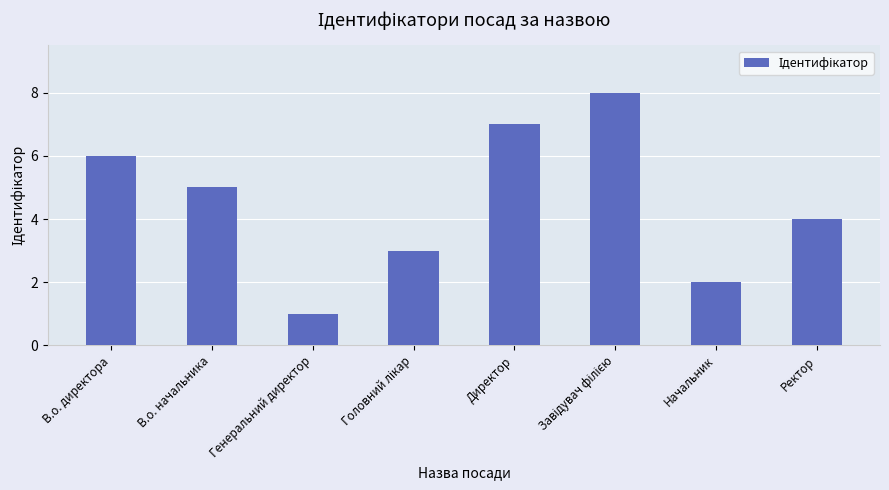

What is the approximate value at В.о. директора?

6